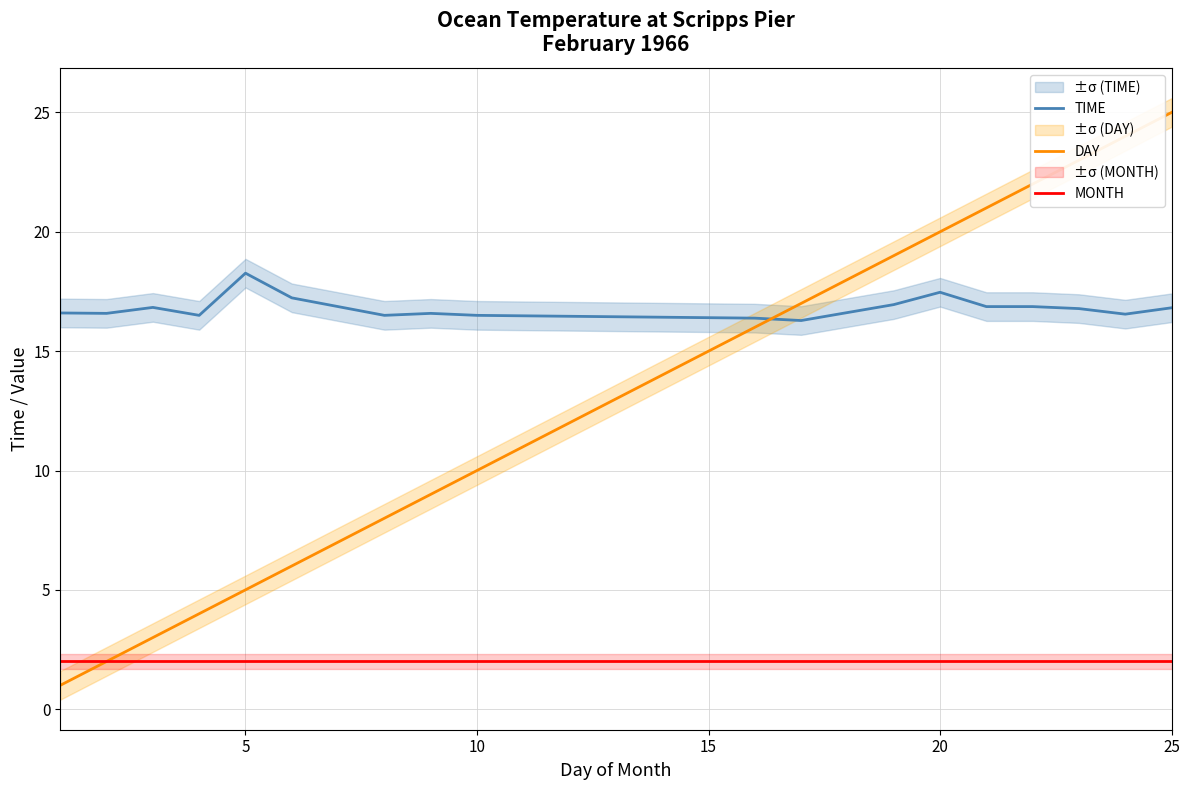

True or false: DAY and TIME cross at least once.

True